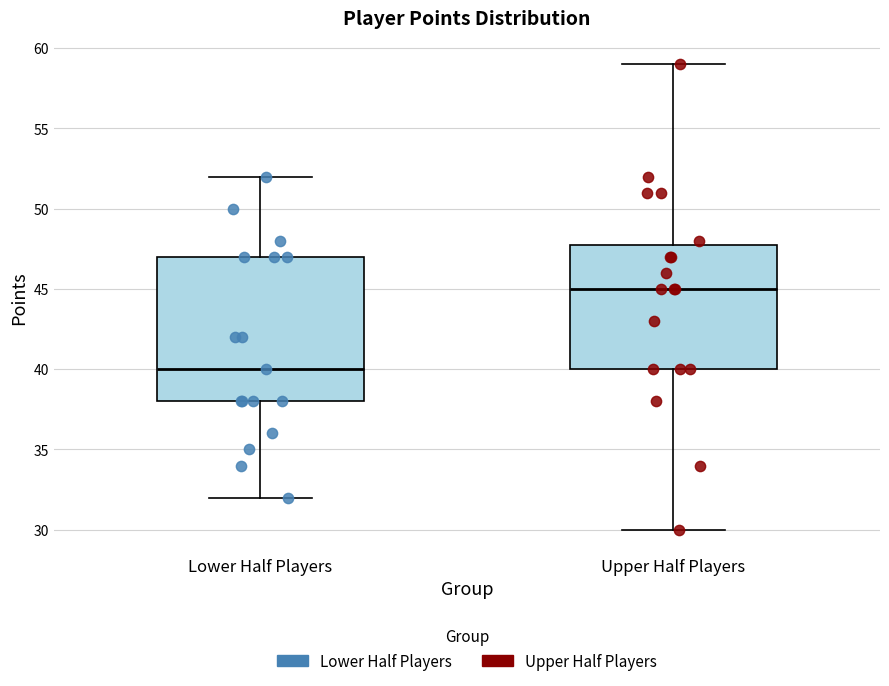

Reading left to right, transcribe this box plot: for each box, give where its median line is, the range the box spans, and where its two whiskers end, as read against the y-axis. The values are not printed on the chart, so give them approximately, as read against the axis.

Lower Half Players: median 40, box 38 to 47, whiskers 32 to 52
Upper Half Players: median 45, box 40 to 48, whiskers 30 to 59